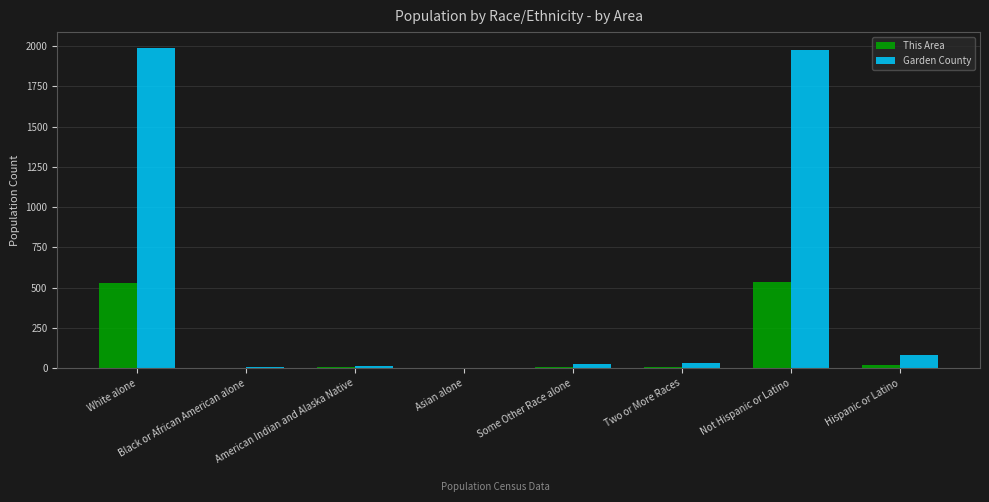

What is the sum of all Garden County values?

4114